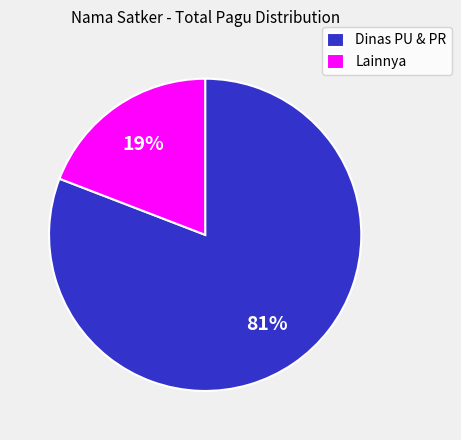

Which category has the smallest portion of the pie?

Lainnya